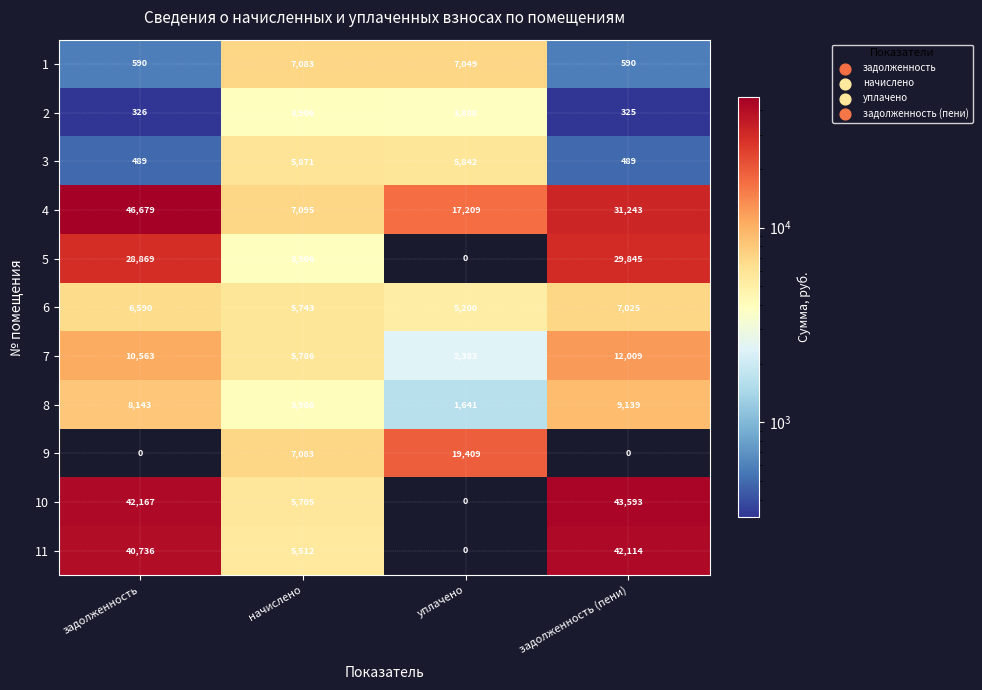

The value of 4 at задолженность (пени) is 53609. True or false?

False